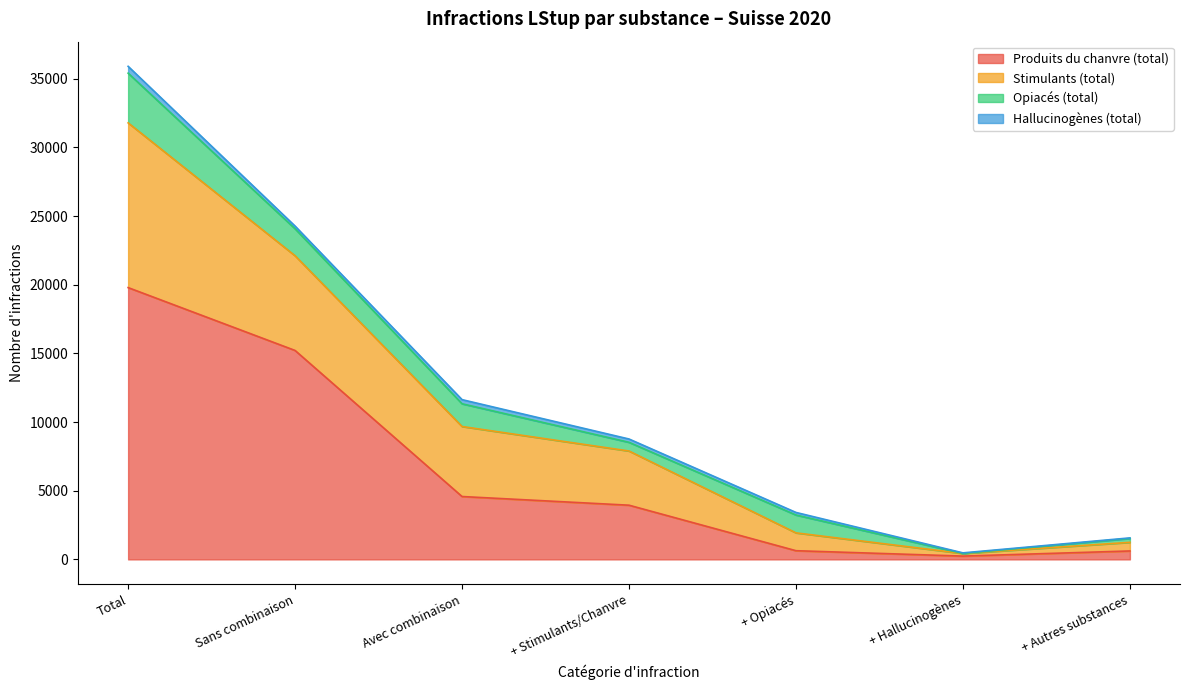

Which category has the highest value in the Produits du chanvre (total) series?

Total